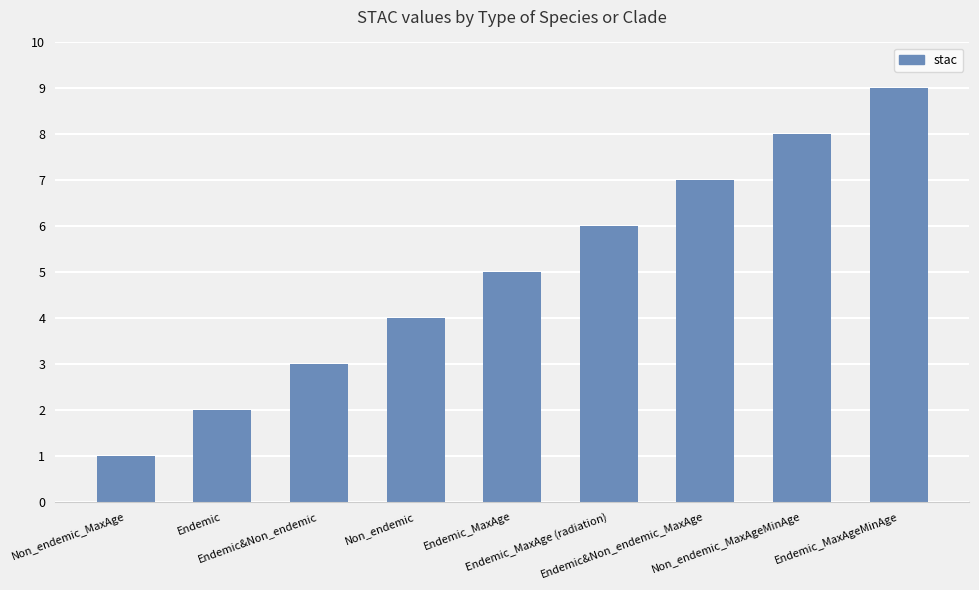

Read the value at Endemic_MaxAge.

5